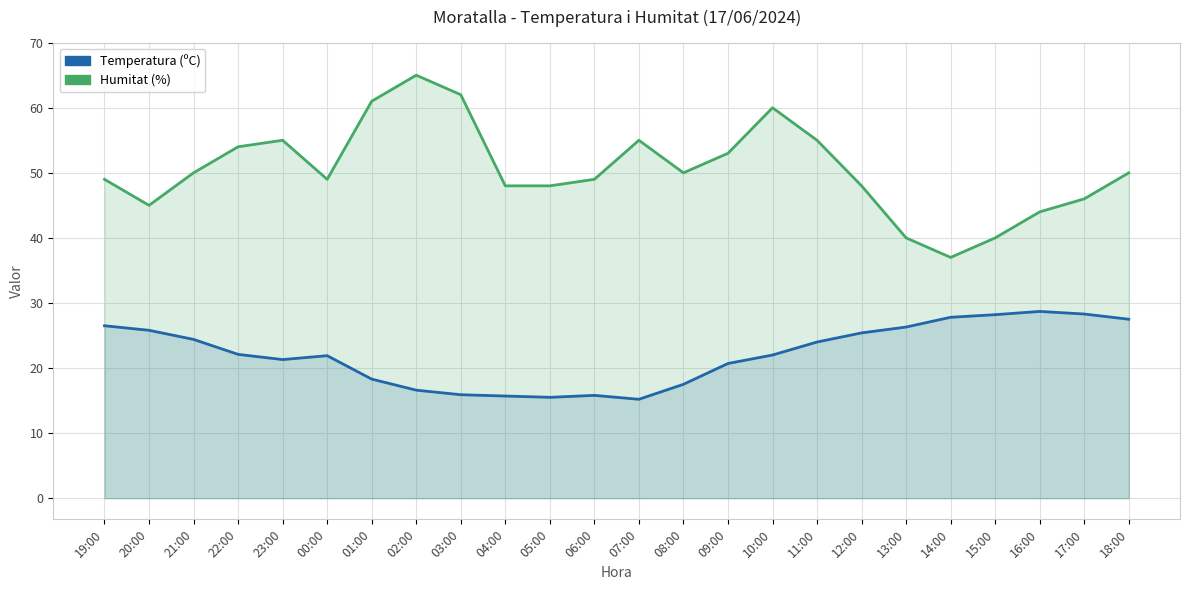

True or false: Temperatura (ºC) and Humitat (%) intersect in this chart.

False